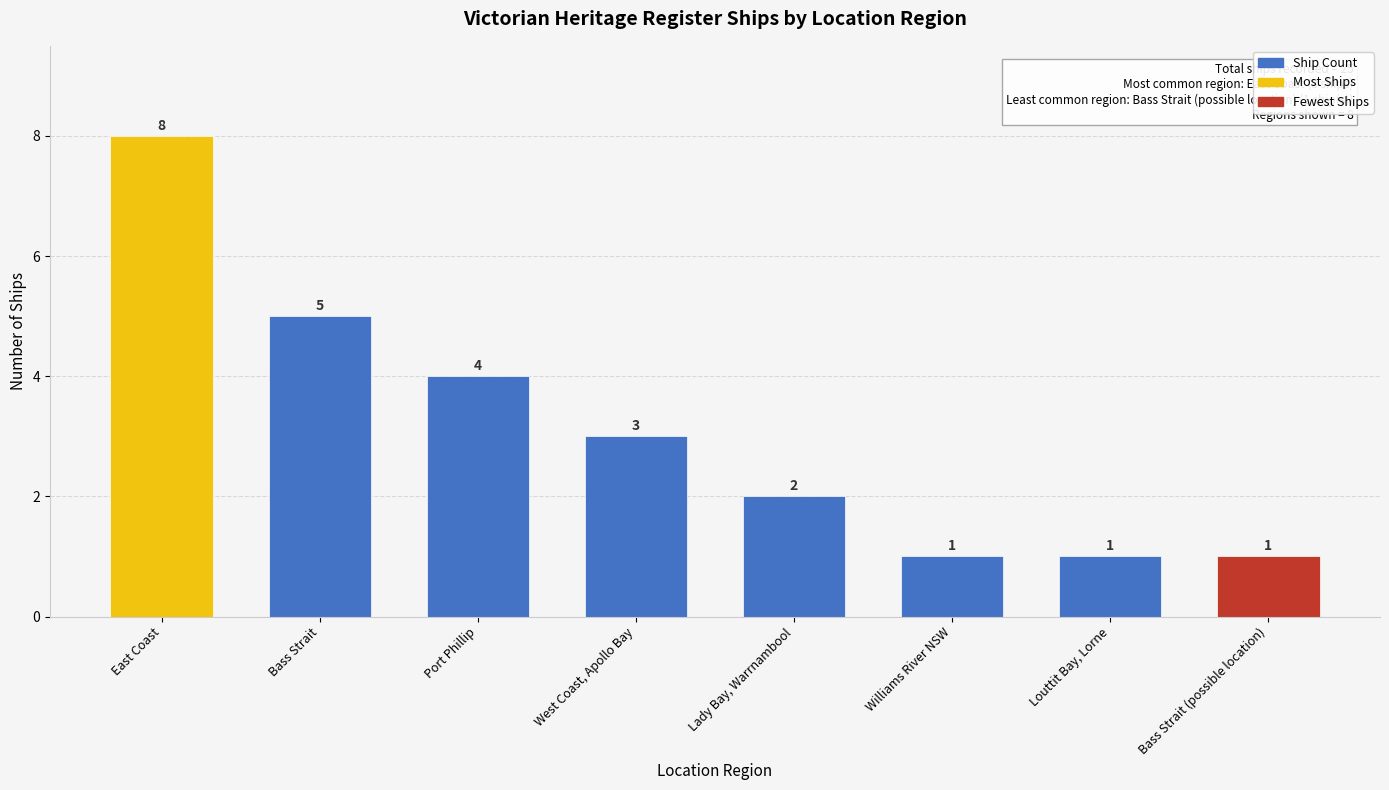

What is the difference between the maximum and minimum values?

7